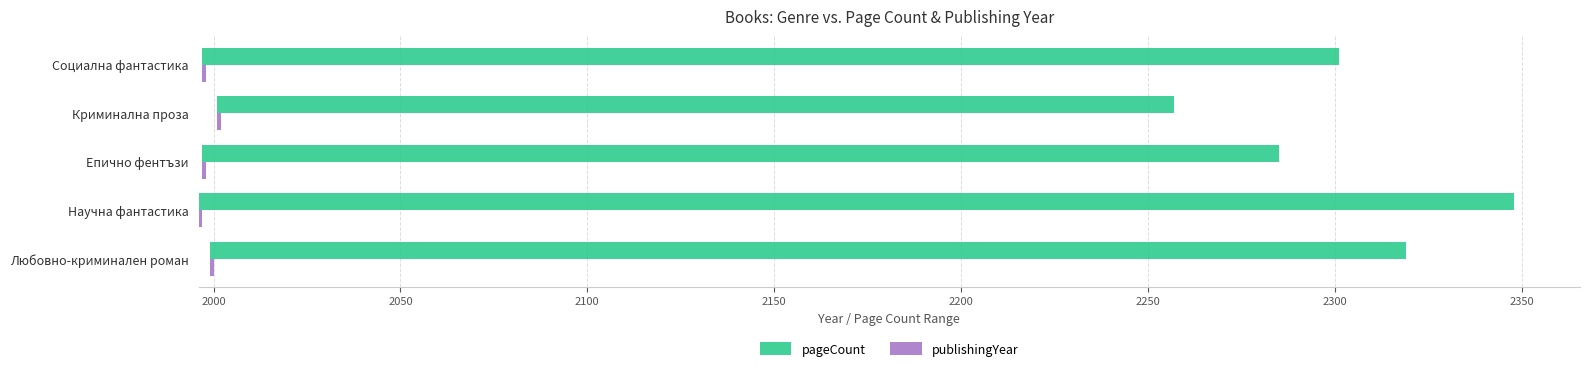

Is it true that pageCount equals 352.0 at Научна фантастика?

True